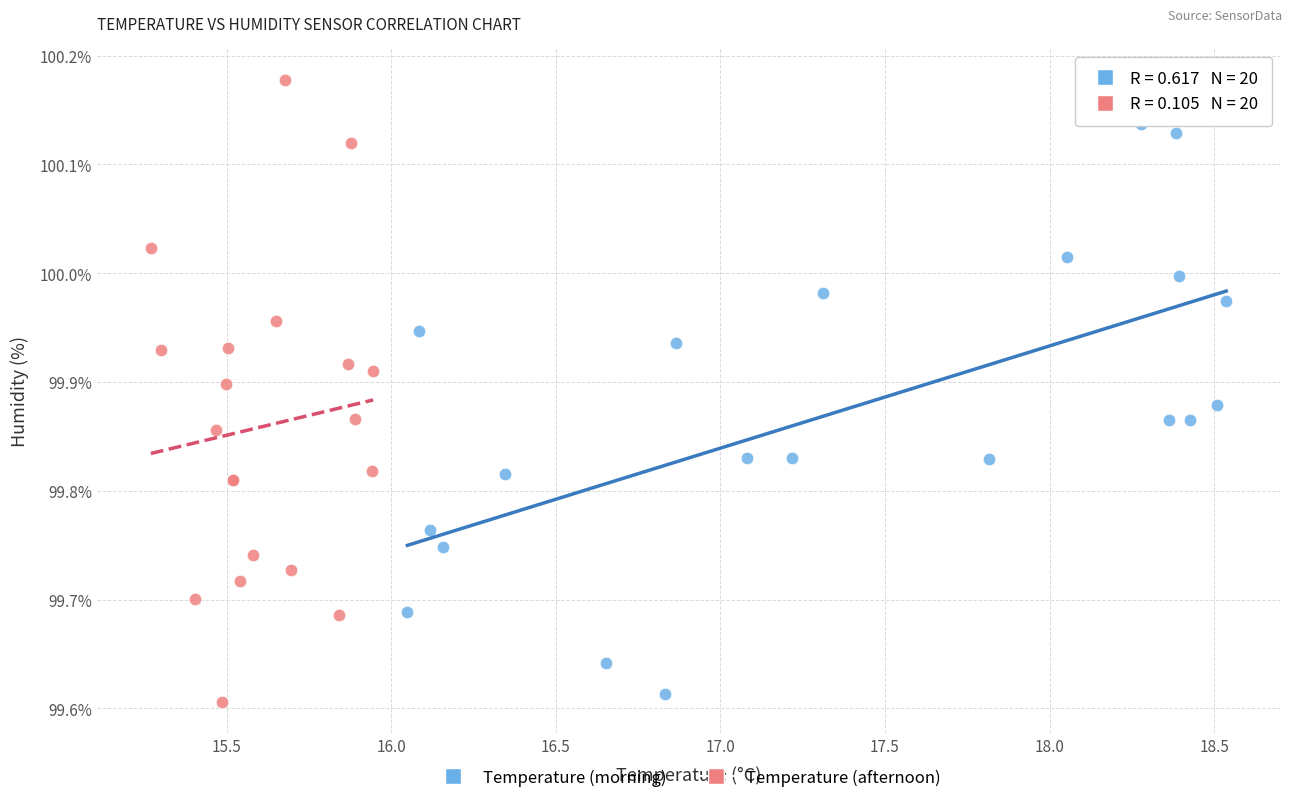

Which series contains the lowest Y value?

Temperature (afternoon)